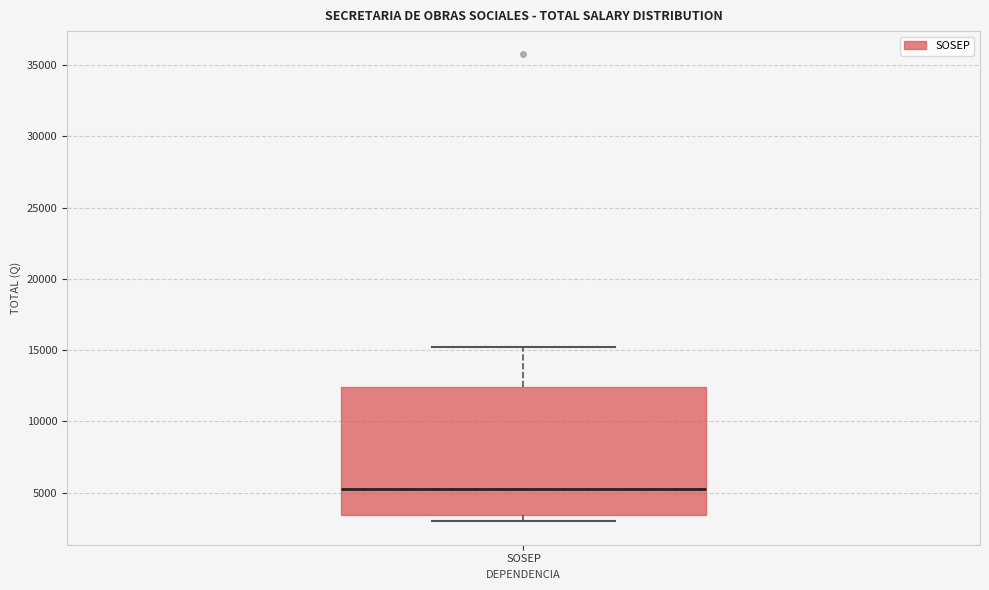

Transcribe this box plot: give where the median line is, the range the box spans, and where the two whiskers end, as read against the y-axis. The values are not printed on the chart, so give them approximately, as read against the axis.

median 5000, box 3500 to 12500, whiskers 3000 to 15000